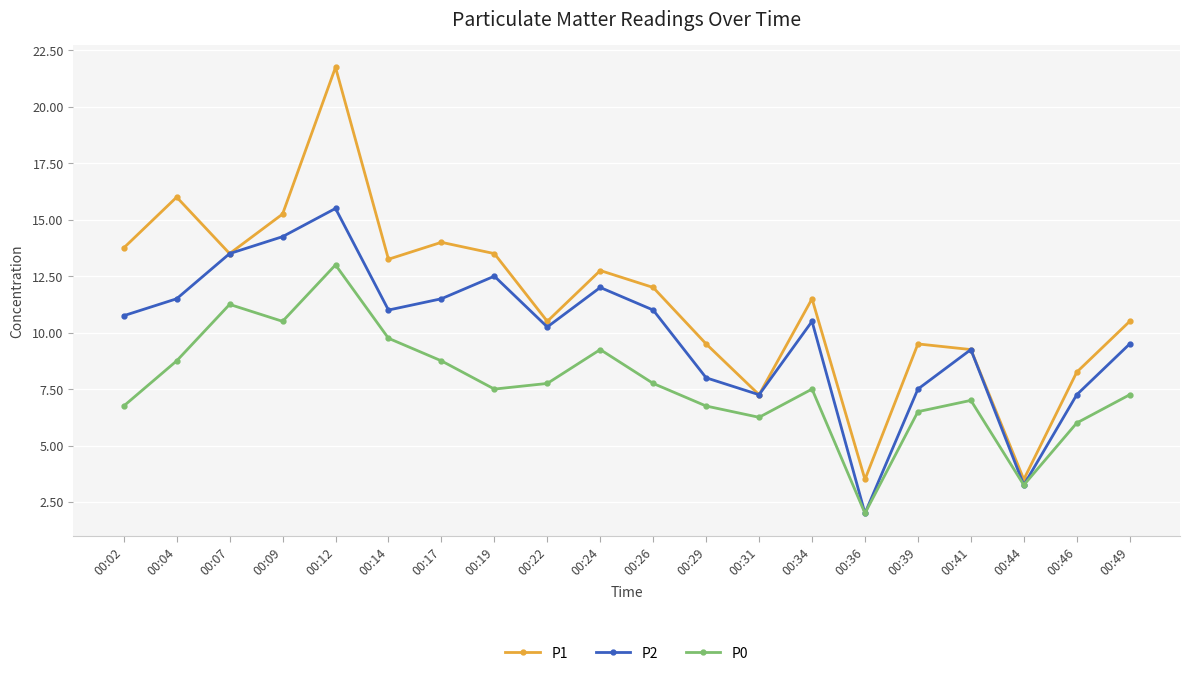

The P0 series shows 3.9 at 00:41. True or false?

False